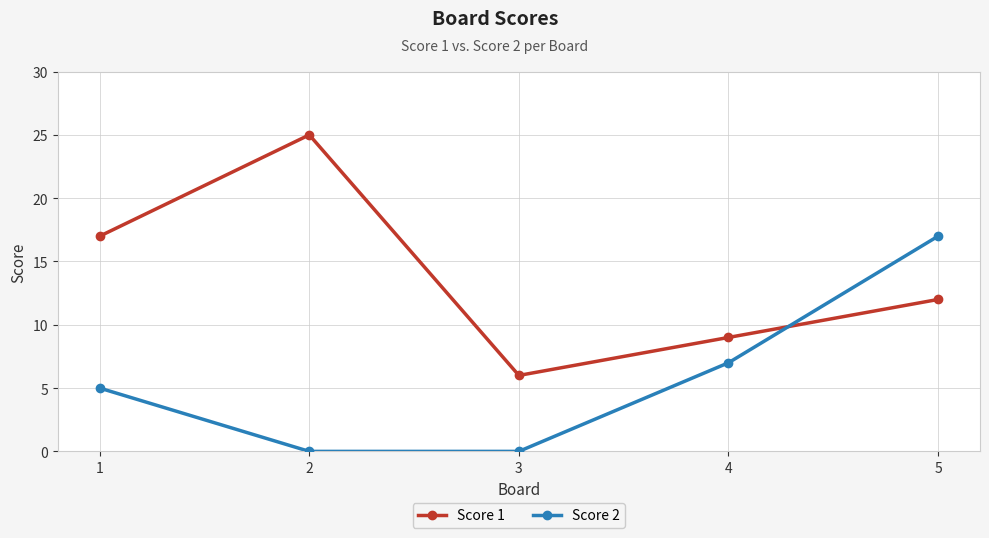

What is the spread (max minus min) of values at 3?

6